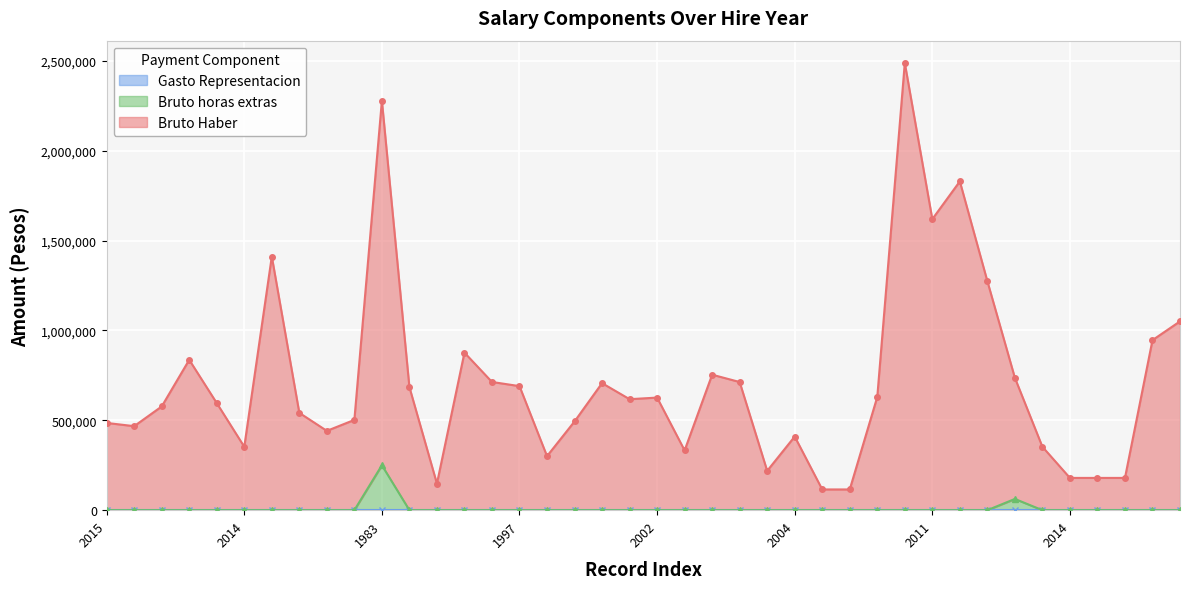

True or false: Bruto horas extras and Bruto Haber cross at least once.

False